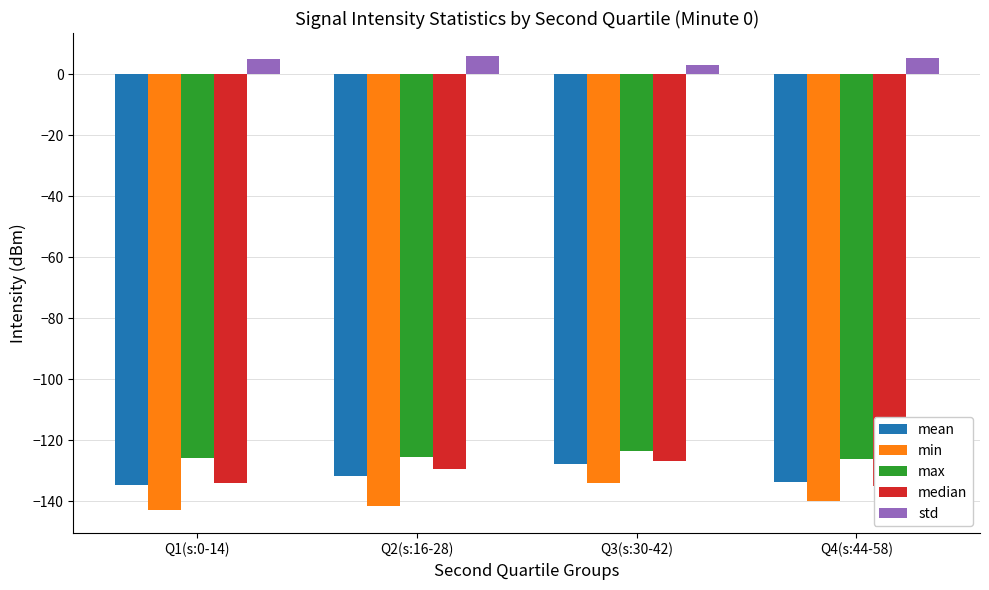

Which series has the largest total across all categories?

std